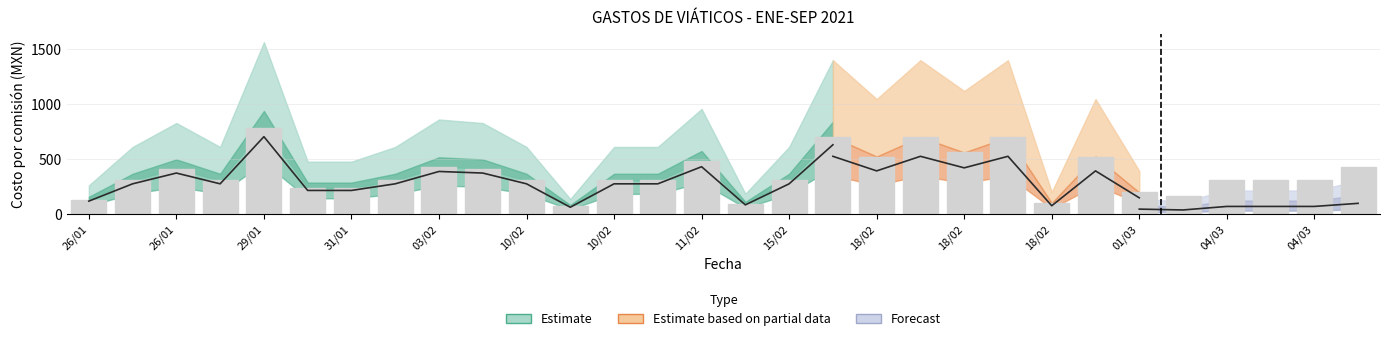

Which category has the highest value across all series?

29/01